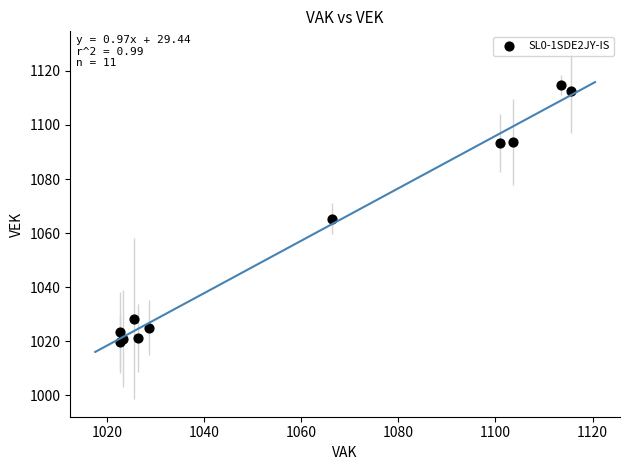

What Y value in the scatter plot is closest to 1067?

1065.3